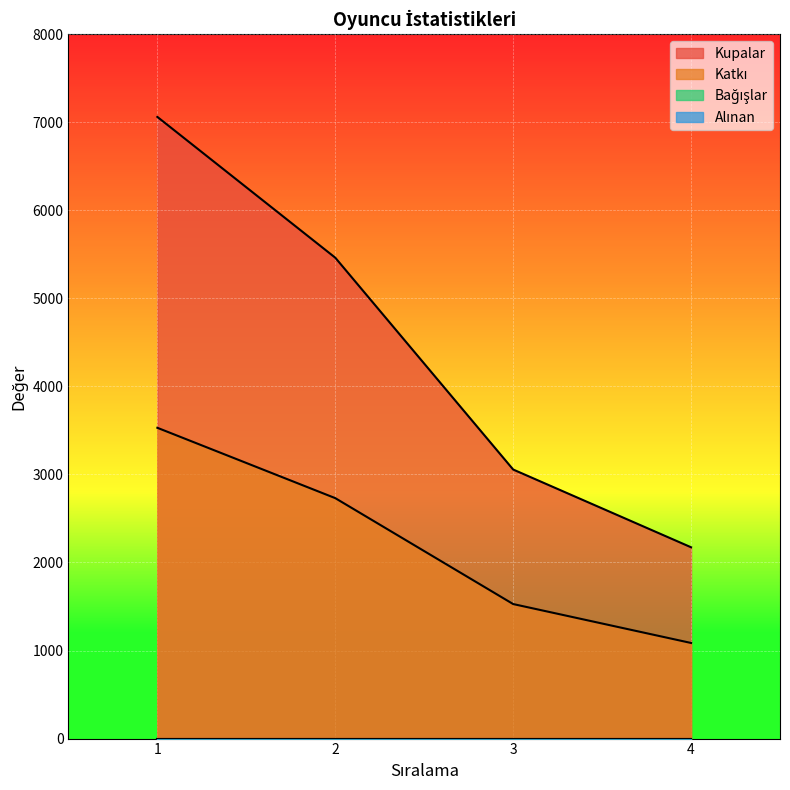

The Katkı series shows 1721 at 4. True or false?

False